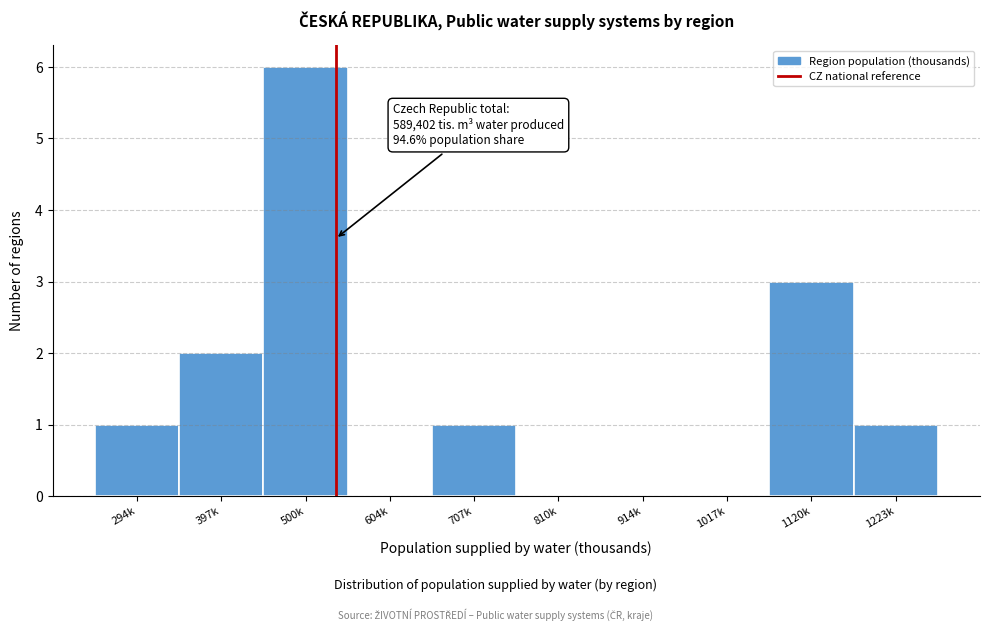

Reading left to right, extract all data points from this chart.

294k=1	397k=2	500k=6	604k=0	707k=1	810k=0	914k=0	1017k=0	1120k=3	1223k=1